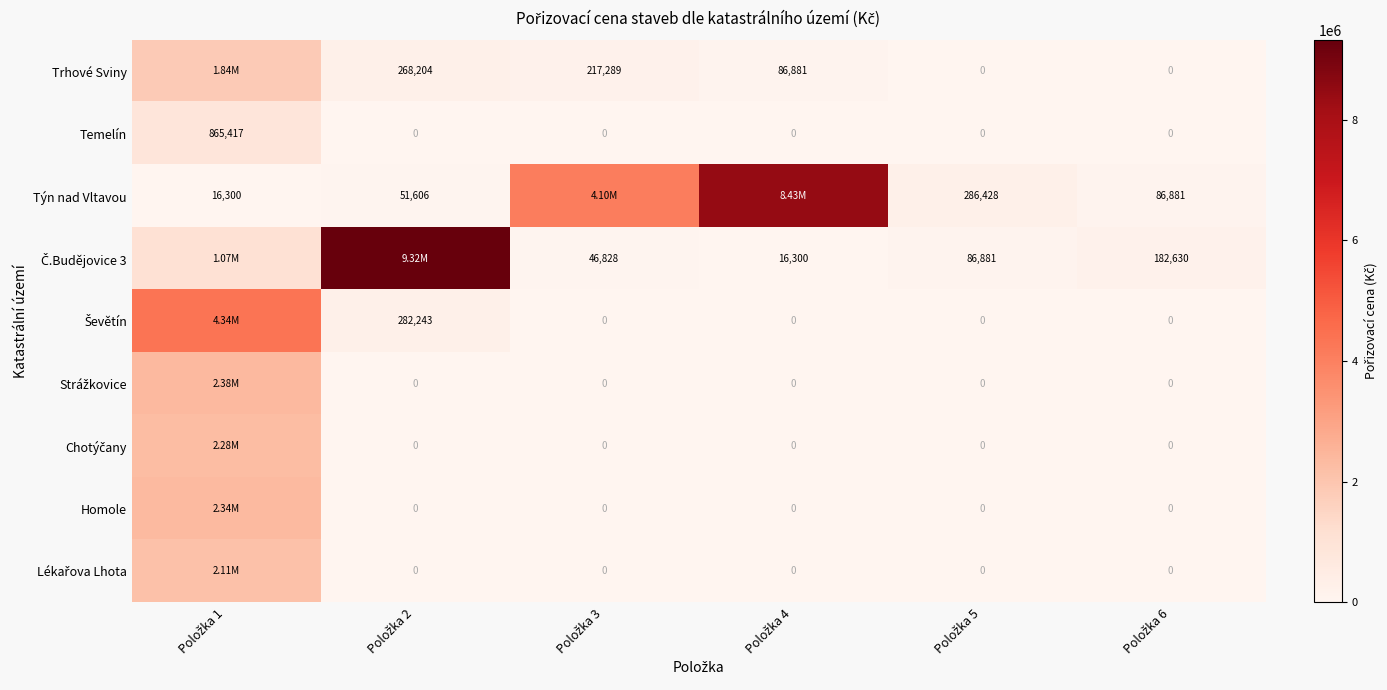

Which series has the largest total across all categories?

Týn nad Vltavou